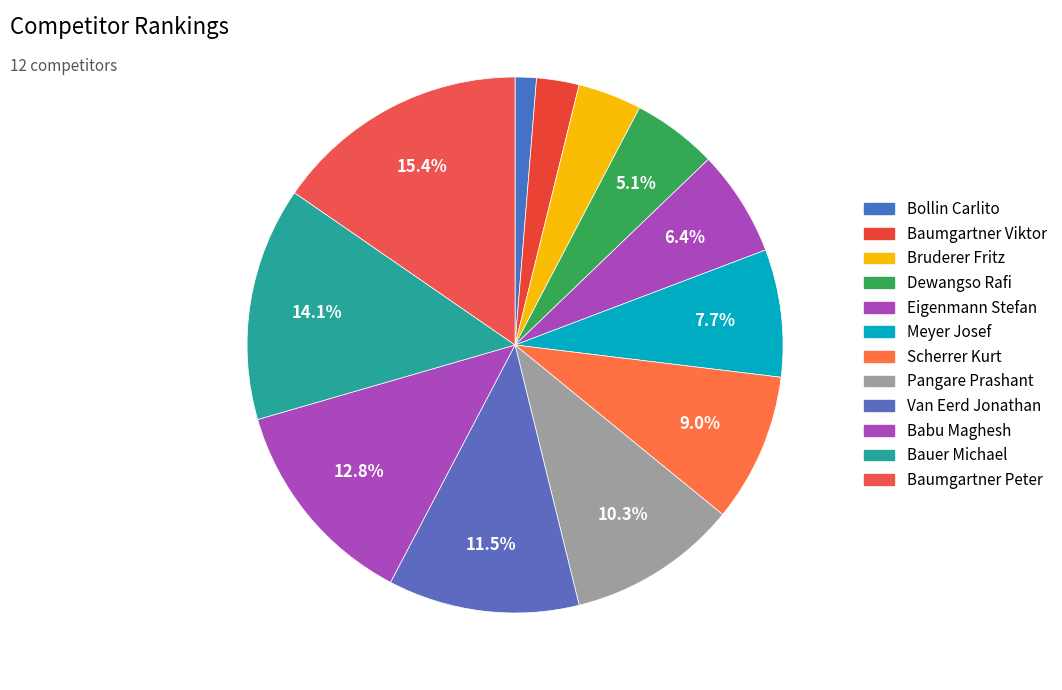

True or false: Bruderer Fritz accounts for 4% of the total.

True